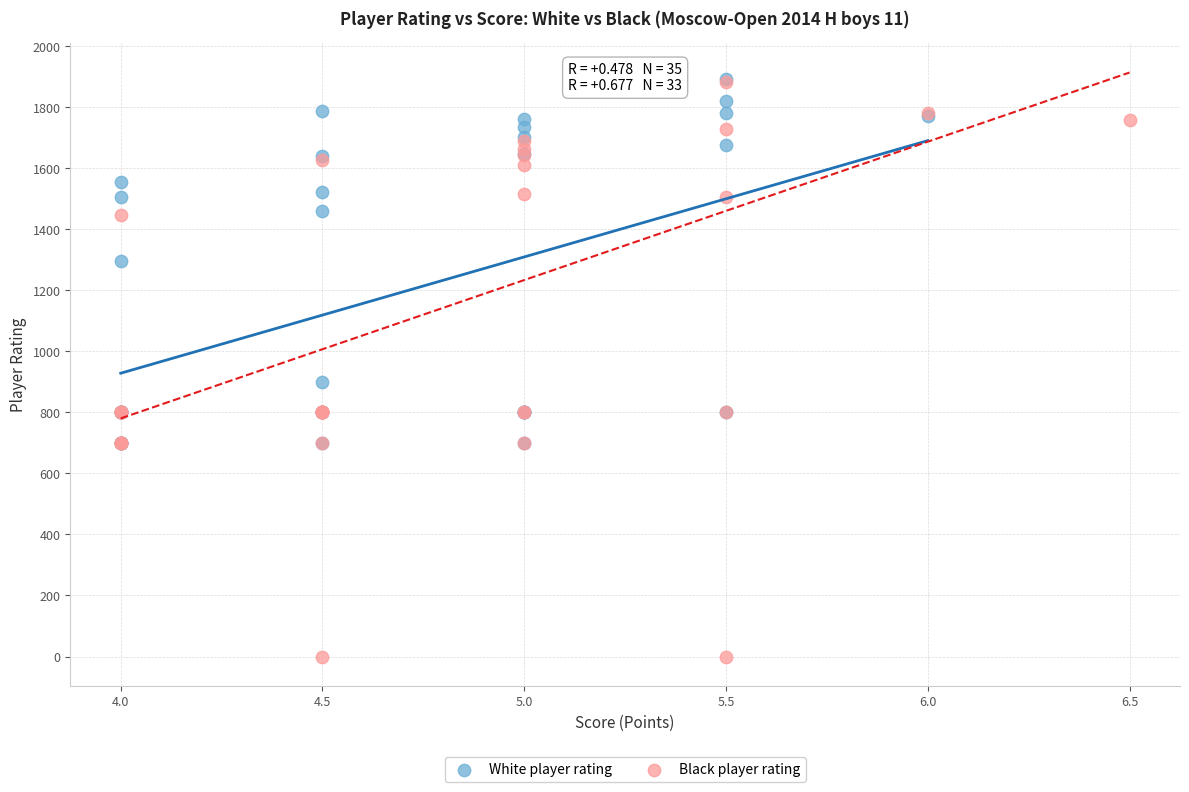

Which series contains the lowest Y value?

Black player rating